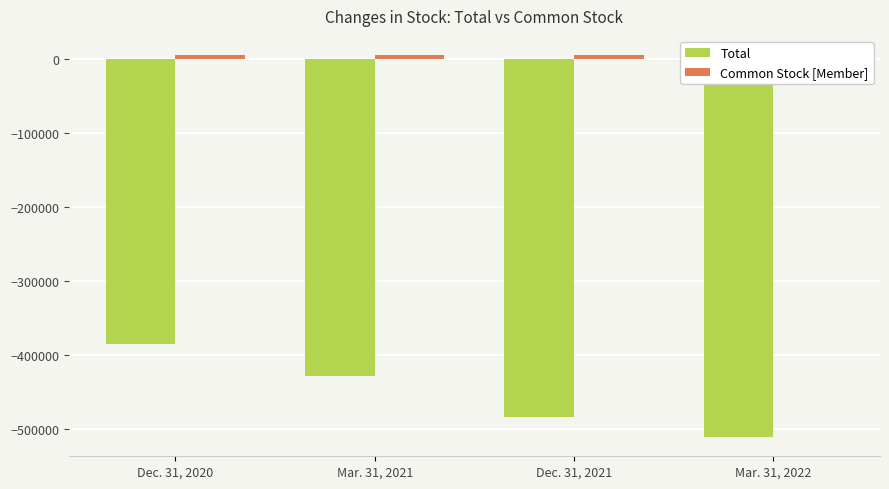

The value of Total at Mar. 31, 2022 is -221541. True or false?

False